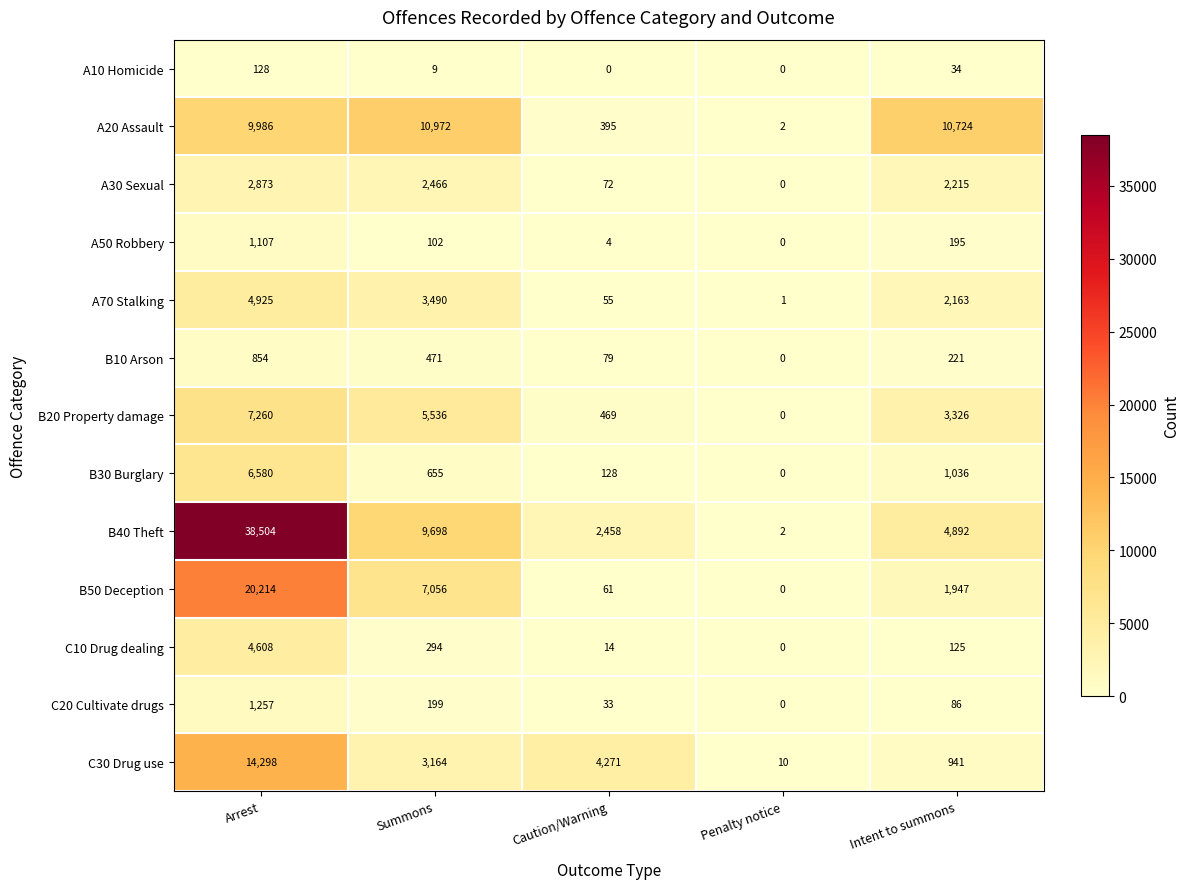

What is the average value of the B30 Burglary series?

1680